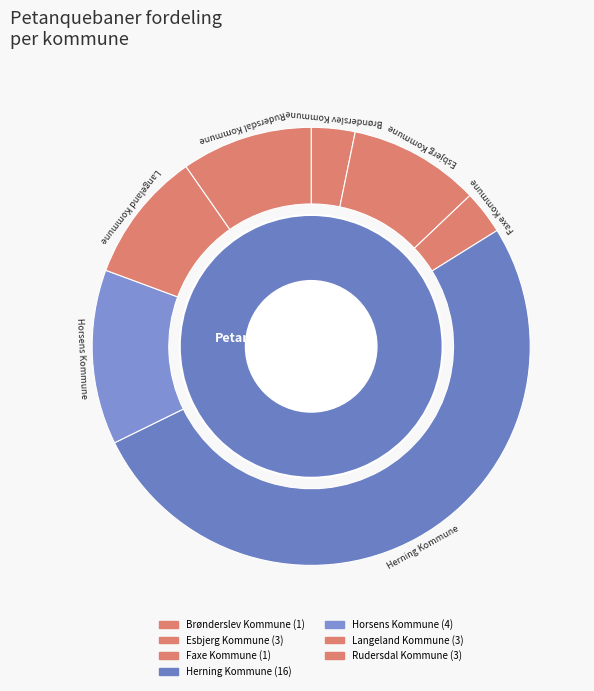

What is the ratio of the value at Herning Kommune to the value at Rudersdal Kommune?

5.3